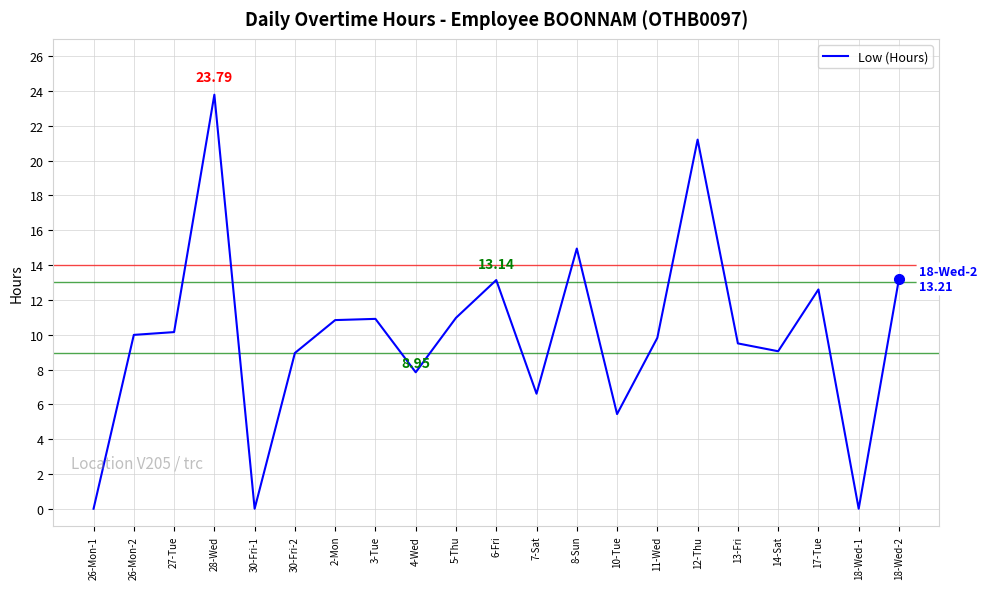

What is the difference between the values at 14-Sat and 4-Wed?

1.2